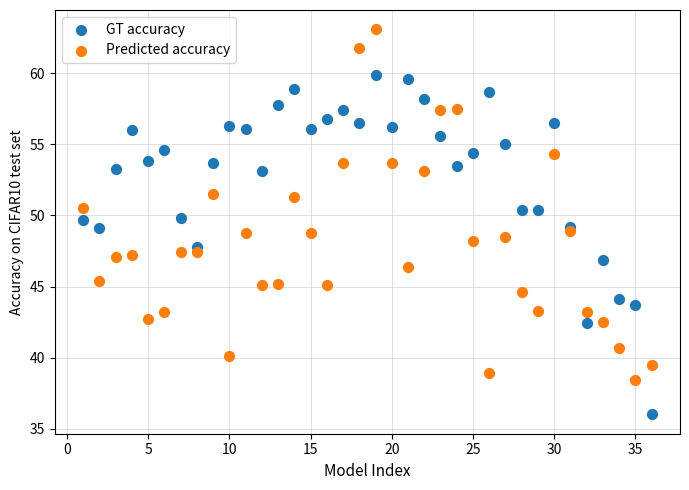

Which series contains the lowest Y value?

GT accuracy